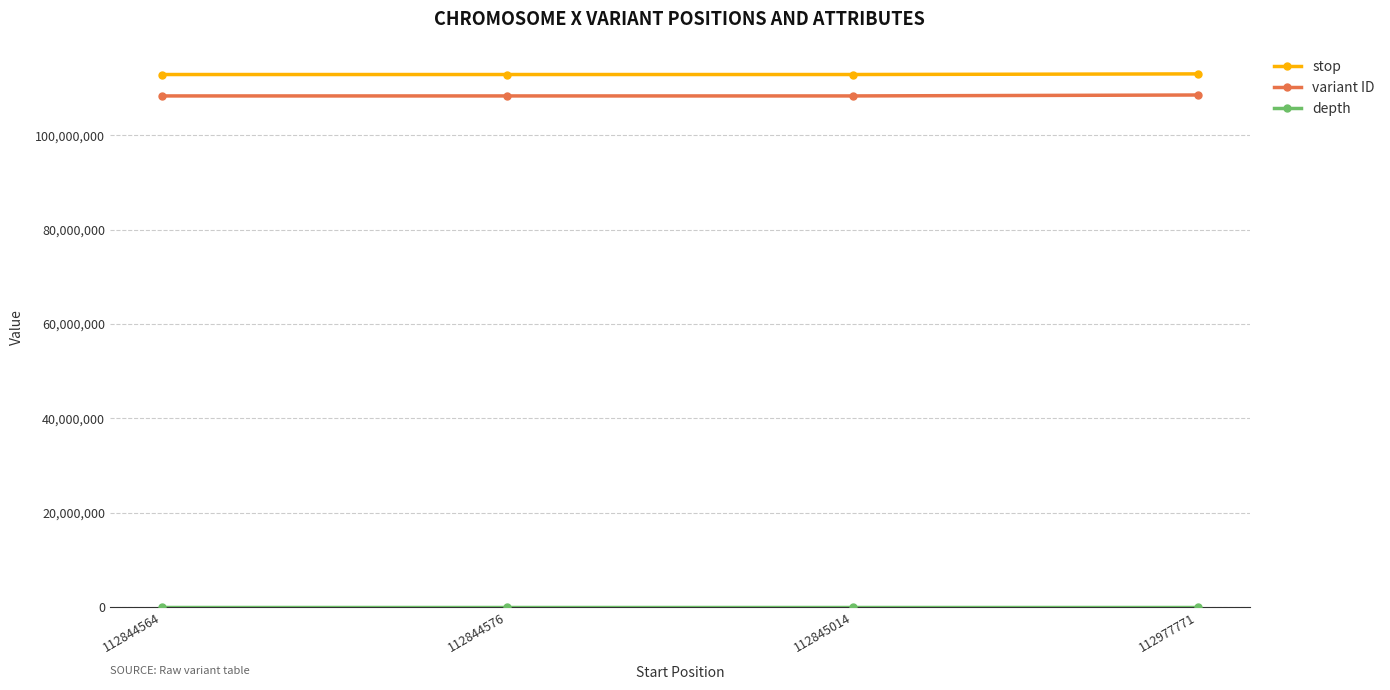

How many lines are shown in the chart?

3